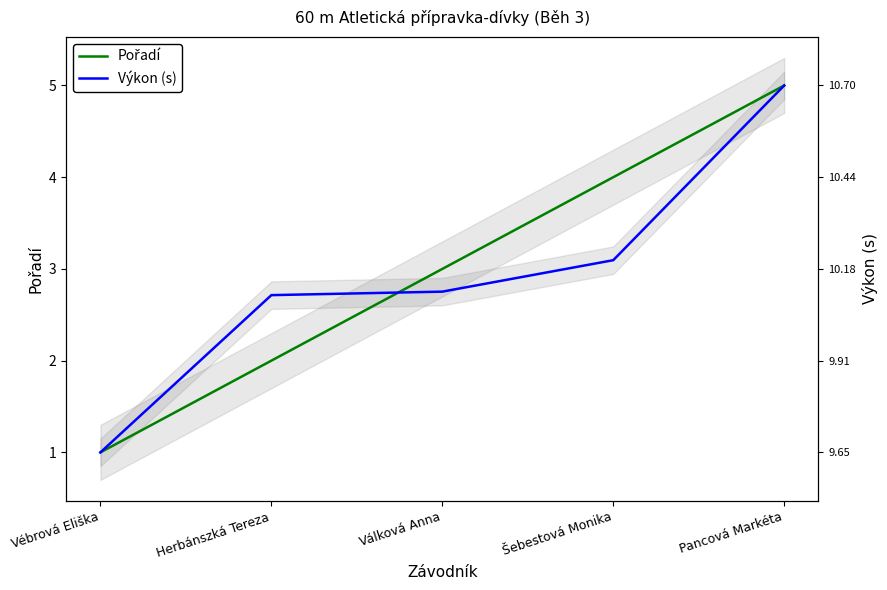

Where is Pořadí nearest to the value 3?

Válková Anna